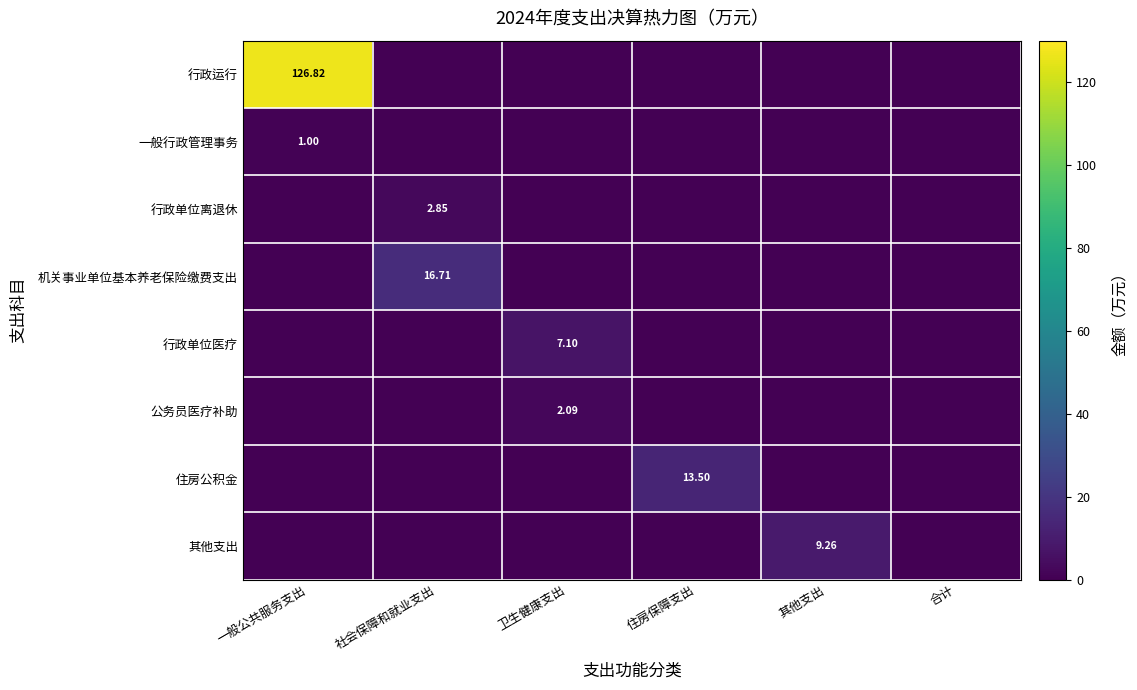

Which category has the highest value in the 住房公积金 series?

住房保障支出